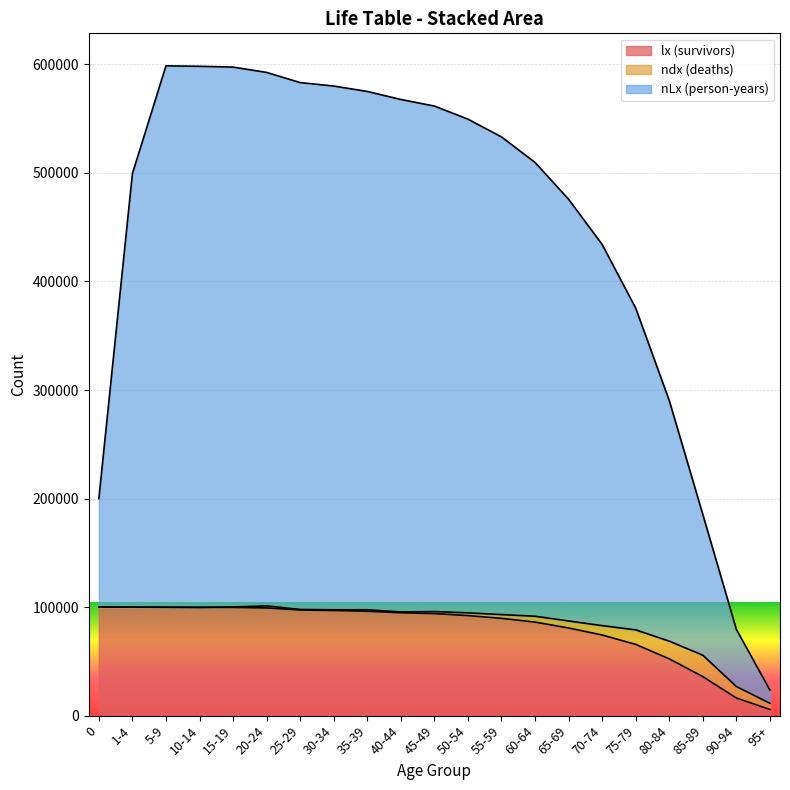

What is the difference between the lx (survivors) values at 30-34 and 90-94?

80586